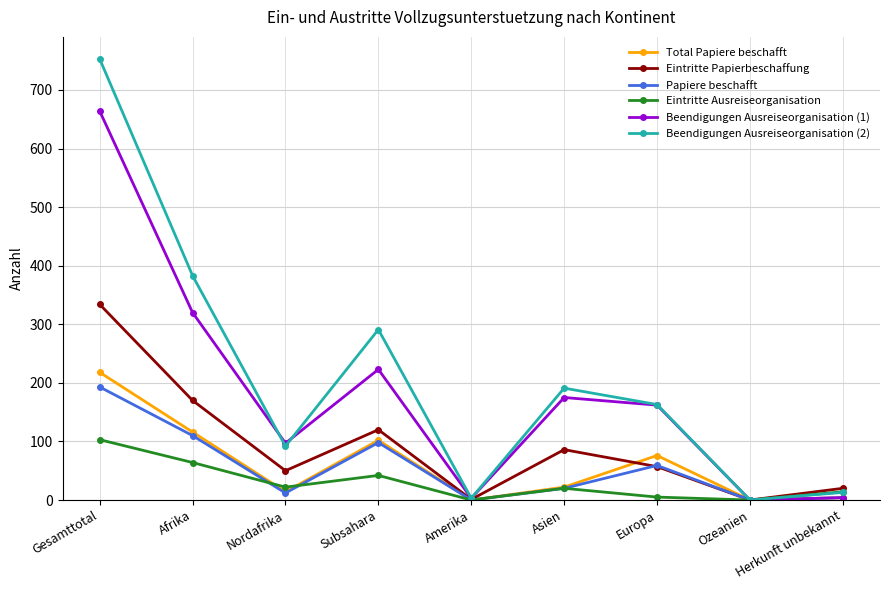

At which label does Papiere beschafft first exceed 20?

Gesamttotal